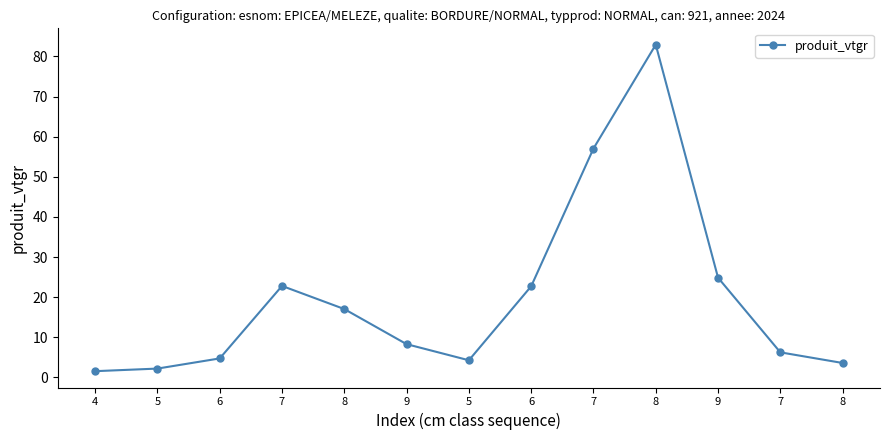

What is the sum of all values?

258.4